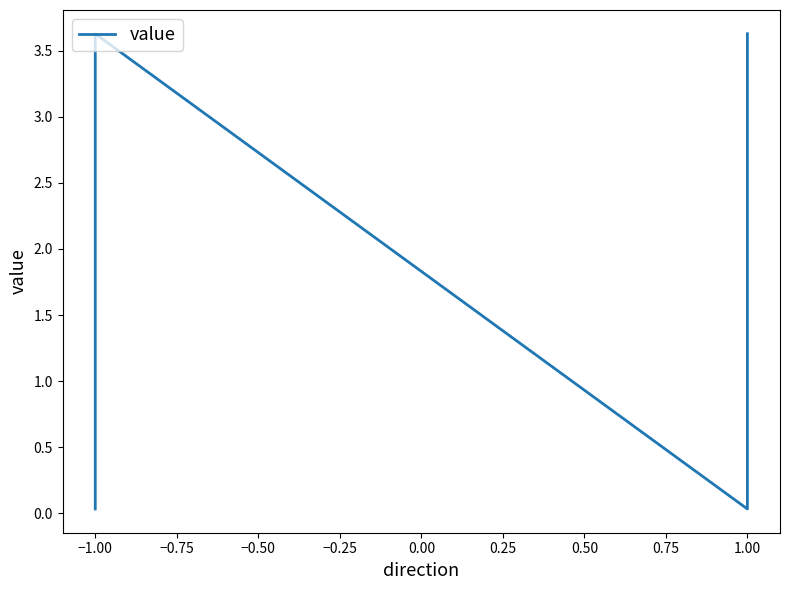

Is this an area chart (filled region under the line)?

No